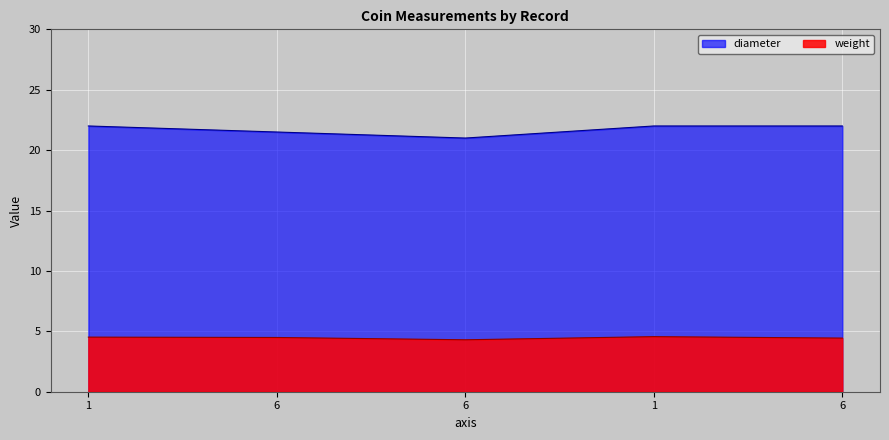

What is the difference between the maximum and minimum values in the diameter series?

1.0